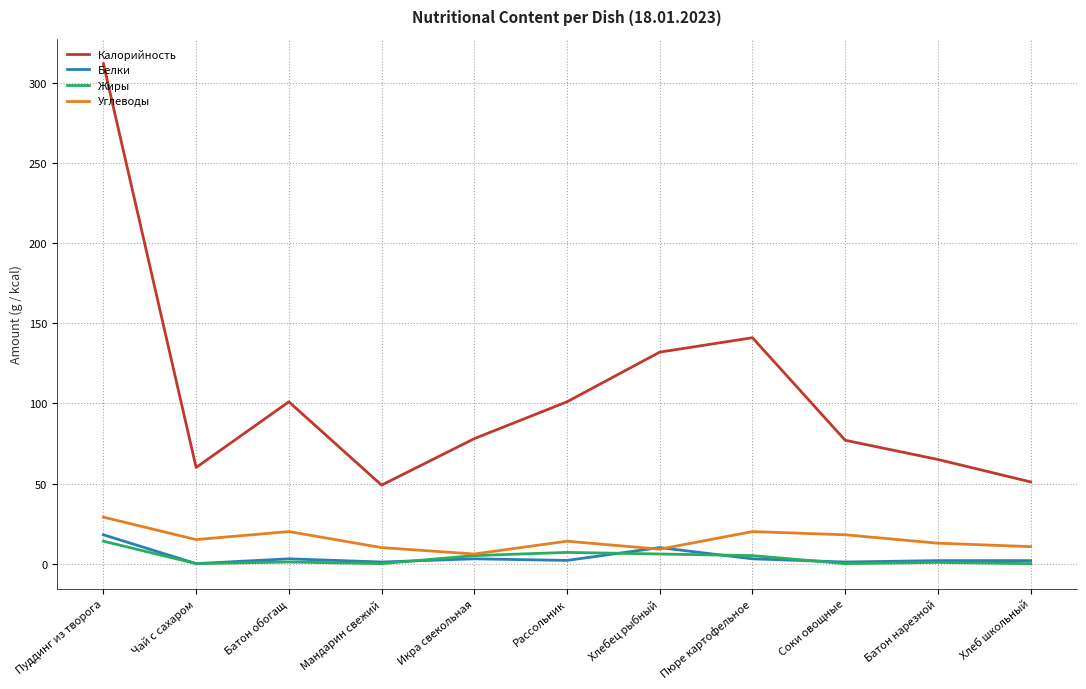

Which category has the highest value across all series?

Пуддинг из творога